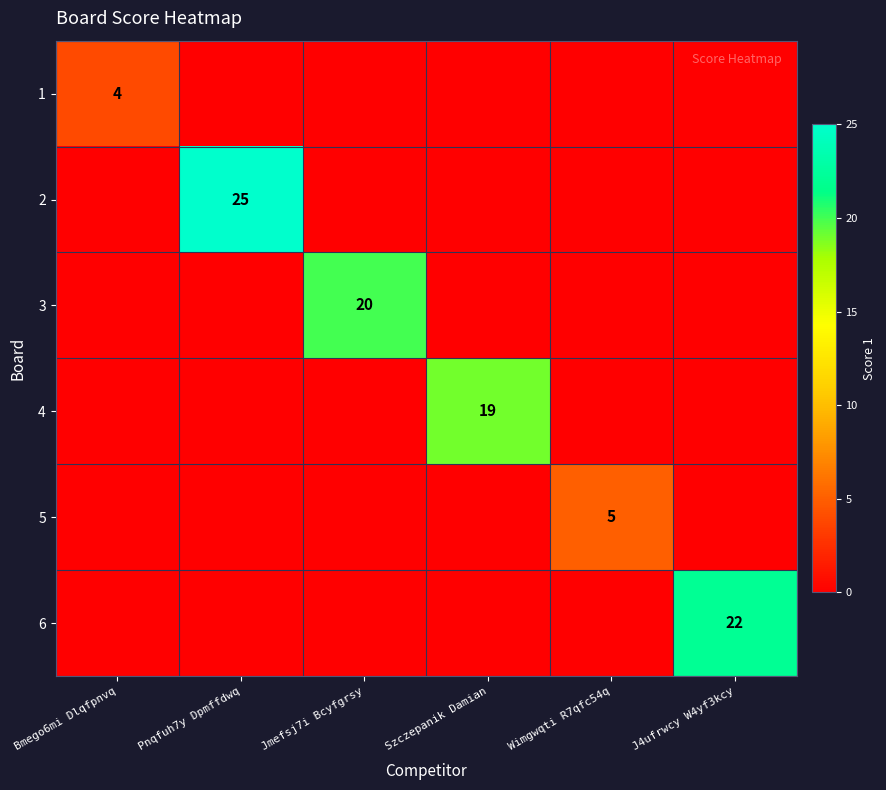

True or false: 2 has a value of 25 at Pnqfuh7y Dpmffdwq.

True